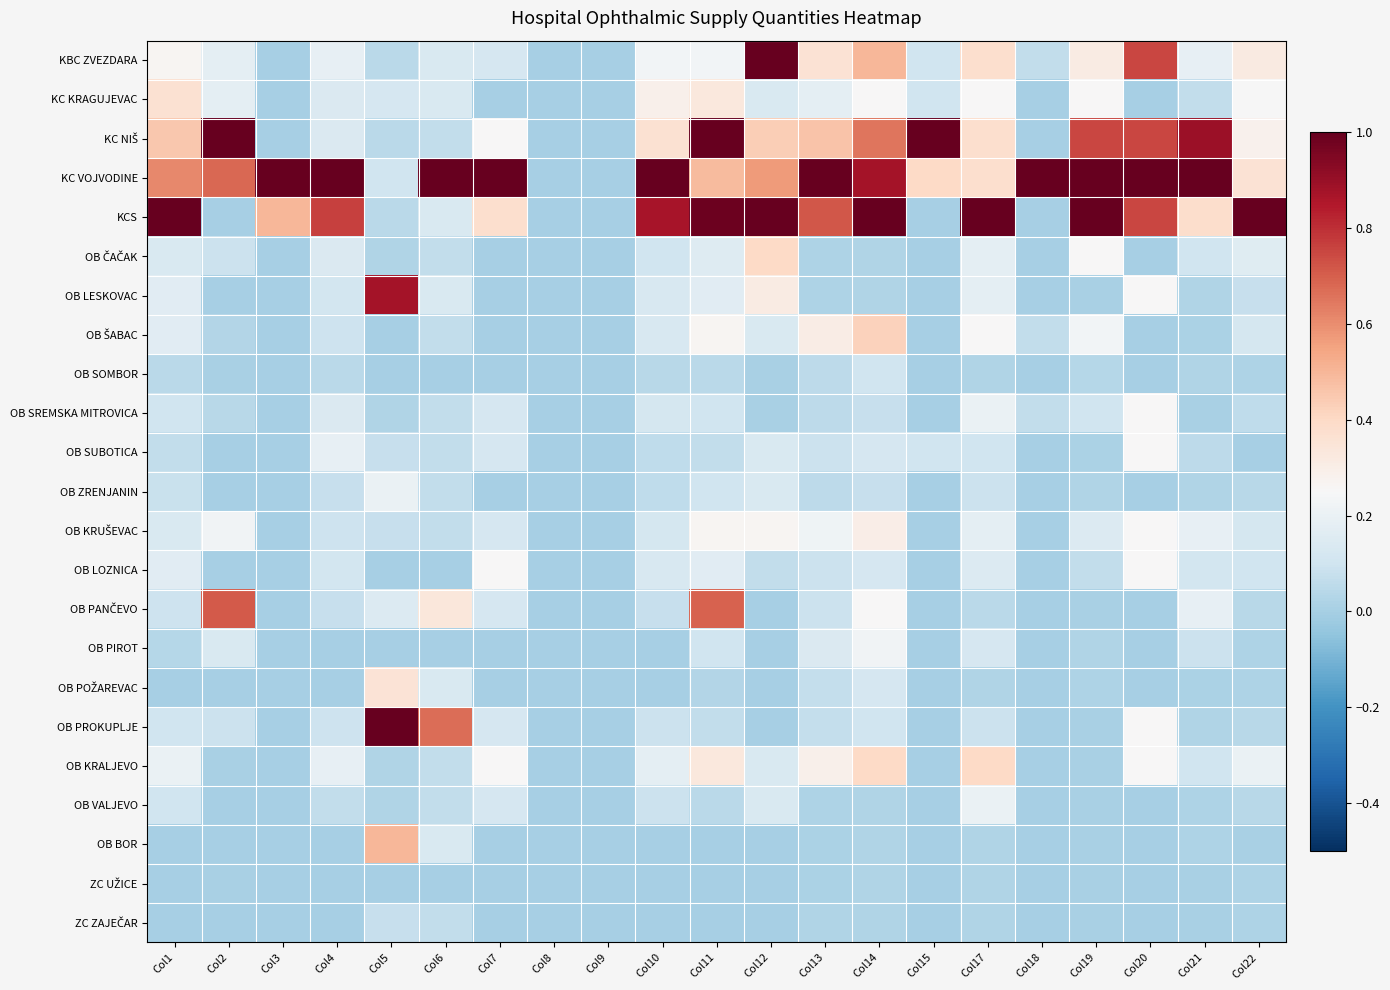

Rank the series by their maximum value, from lowest to highest.

ZC UŽICE, ZC ZAJEČAR, OB SOMBOR, OB ZRENJANIN, OB VALJEVO, OB PIROT, OB SREMSKA MITROVICA, OB SUBOTICA, OB LOZNICA, OB KRUŠEVAC, OB POŽAREVAC, KC KRAGUJEVAC, OB ČAČAK, OB KRALJEVO, OB ŠABAC, OB BOR, OB PANČEVO, OB LESKOVAC, KBC ZVEZDARA, KC NIŠ, KC VOJVODINE, KCS, OB PROKUPLJE